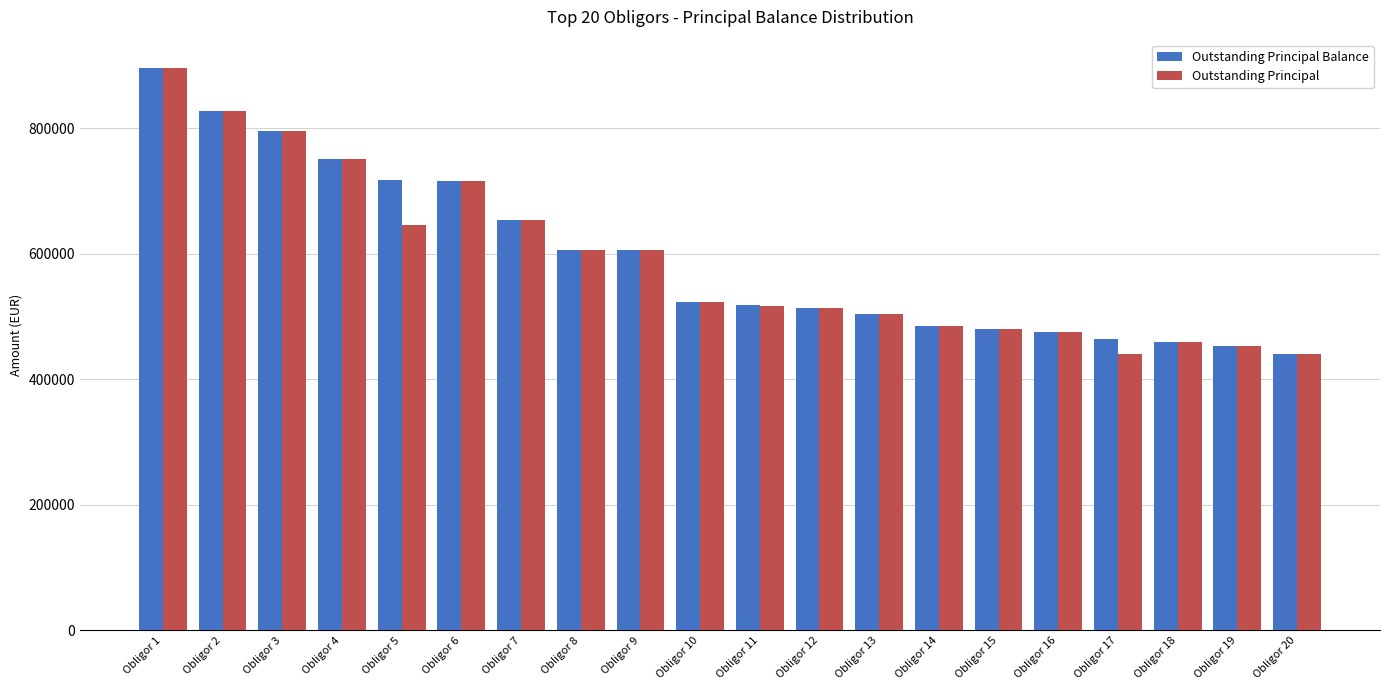

How many bars are there in each group?

2